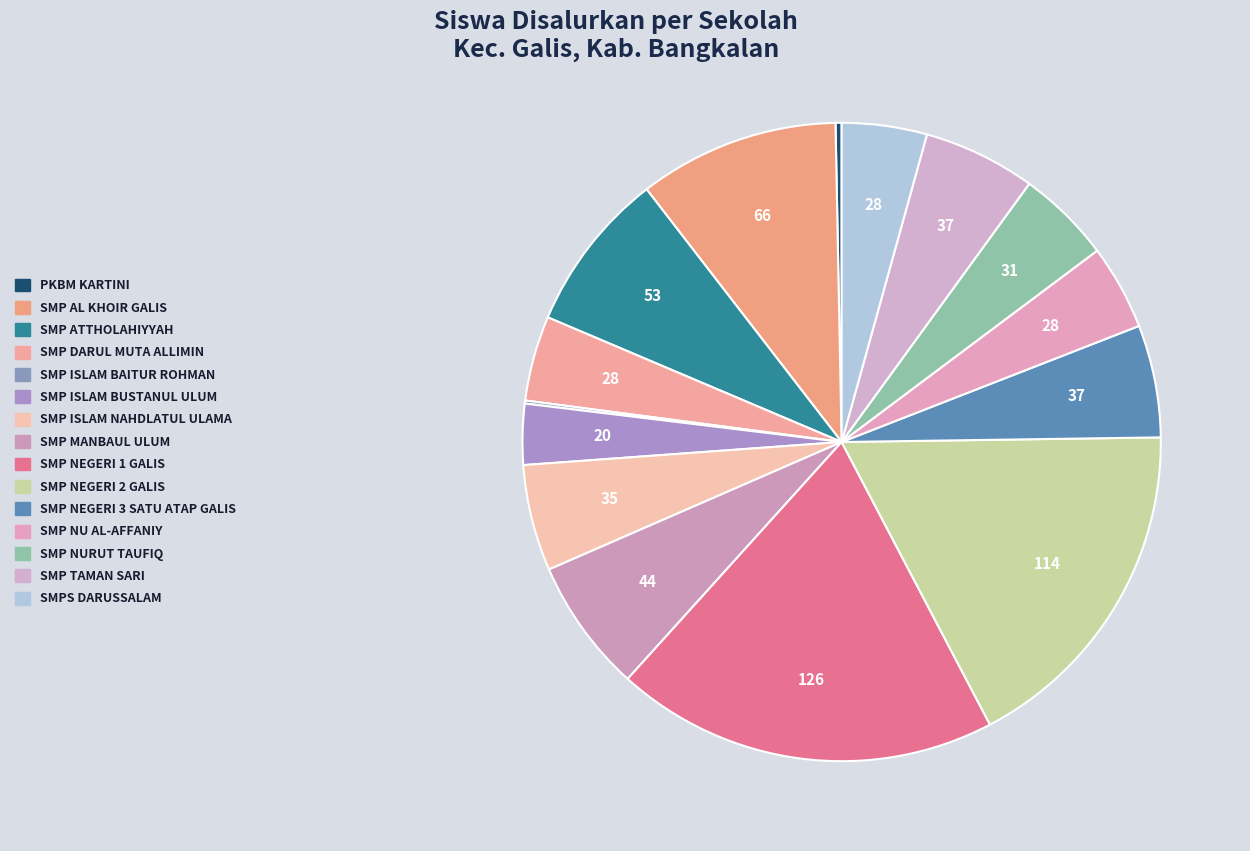

Rank the categories by value from lowest to highest.

SMP ISLAM BAITUR ROHMAN, PKBM KARTINI, SMP ISLAM BUSTANUL ULUM, SMP DARUL MUTA ALLIMIN, SMP NU AL-AFFANIY, SMPS DARUSSALAM, SMP NURUT TAUFIQ, SMP ISLAM NAHDLATUL ULAMA, SMP NEGERI 3 SATU ATAP GALIS, SMP TAMAN SARI, SMP MANBAUL ULUM, SMP ATTHOLAHIYYAH, SMP AL KHOIR GALIS, SMP NEGERI 2 GALIS, SMP NEGERI 1 GALIS